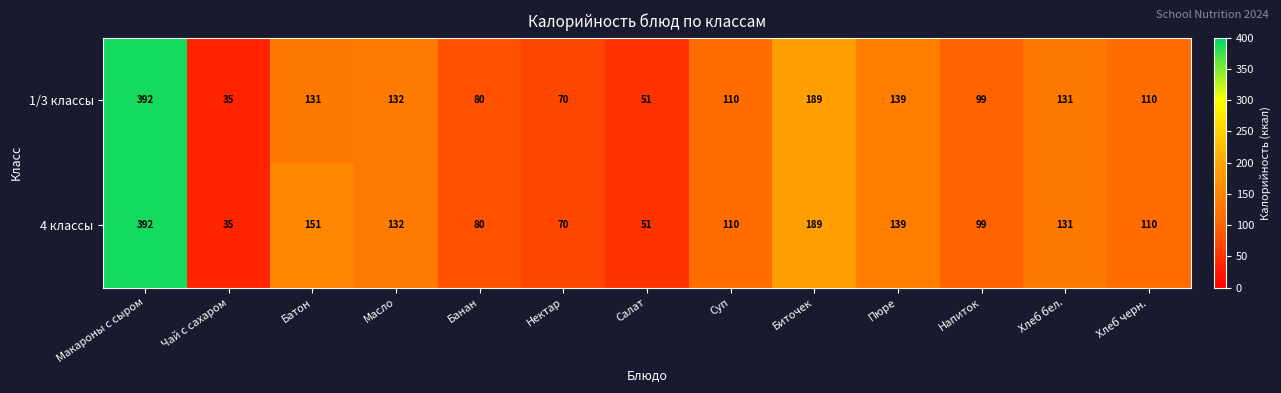

What is the lowest value of the 4 классы series?

35